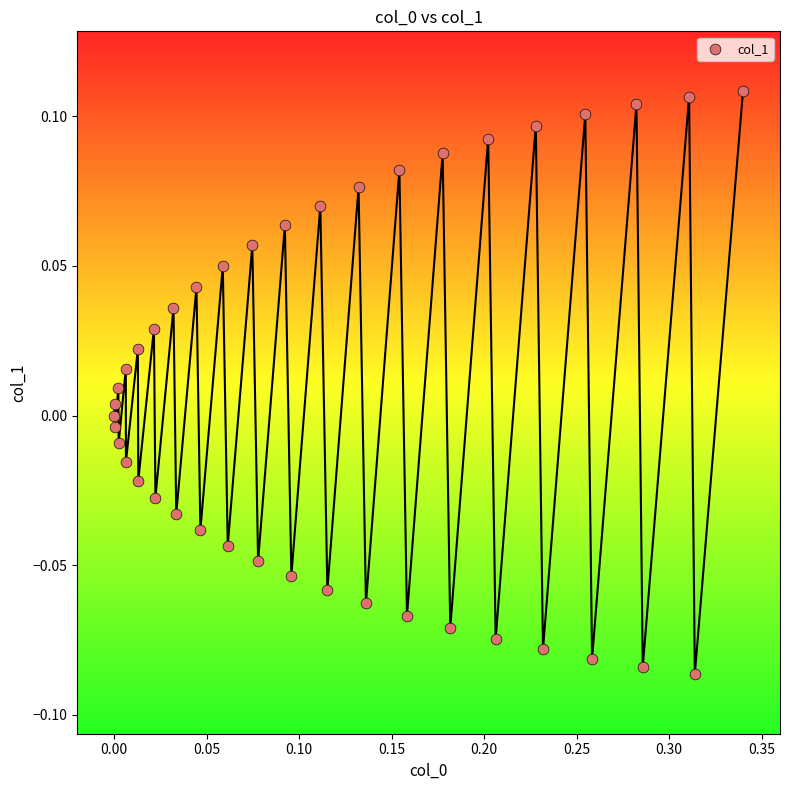

What is the range of X values (max minus min)?

0.3